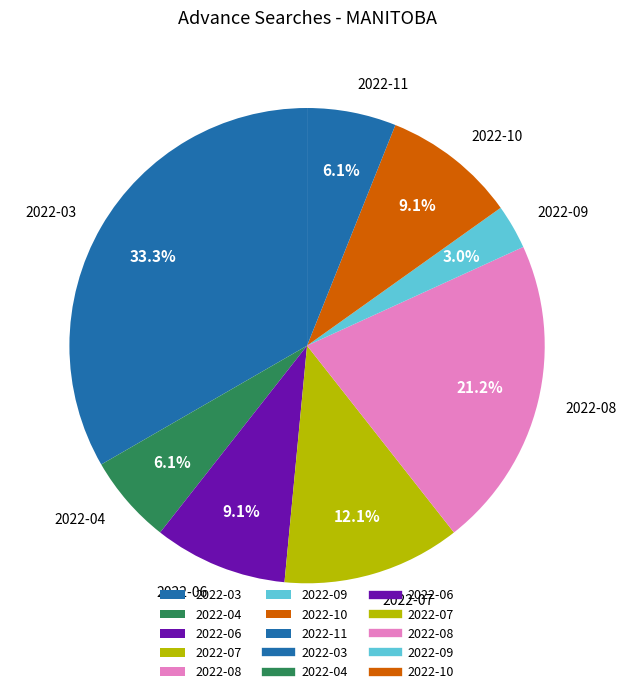

Which category has the smallest portion of the pie?

2022-09